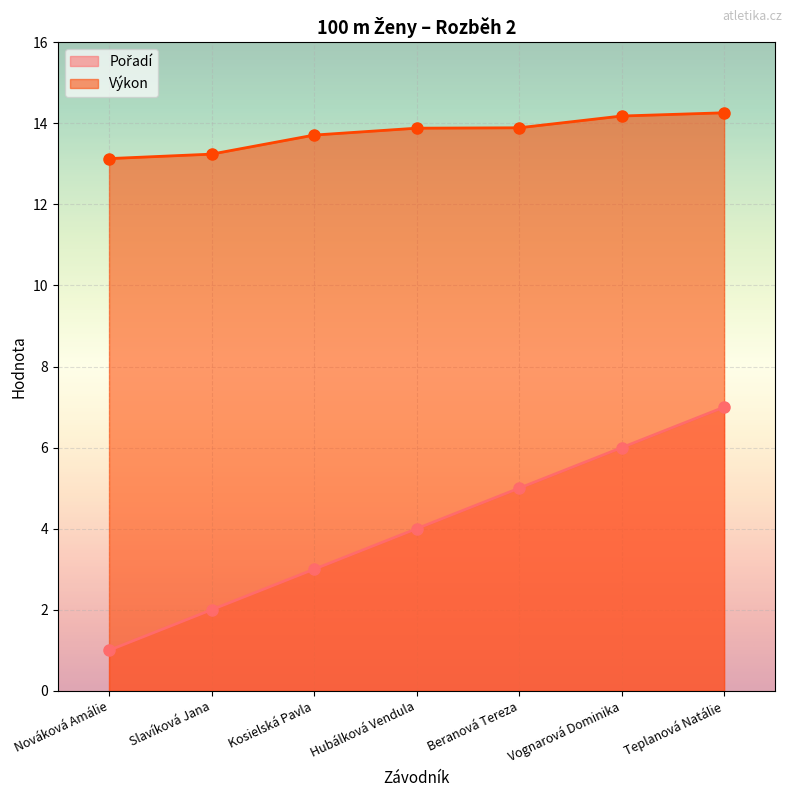

What is the total value across all series at Hubálková Vendula?

17.9